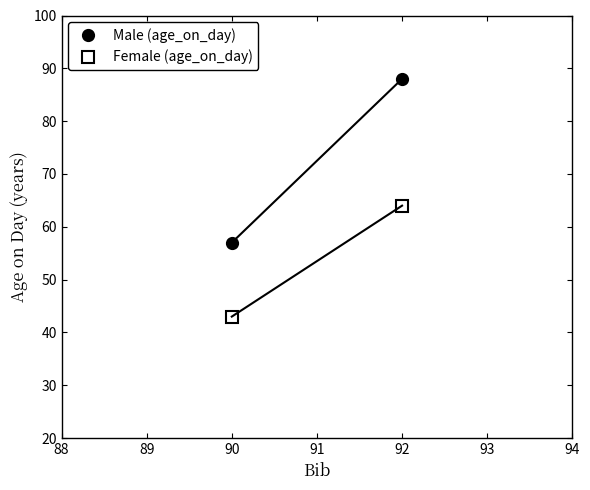

The value of Female (age_on_day) at 90 is 18. True or false?

False